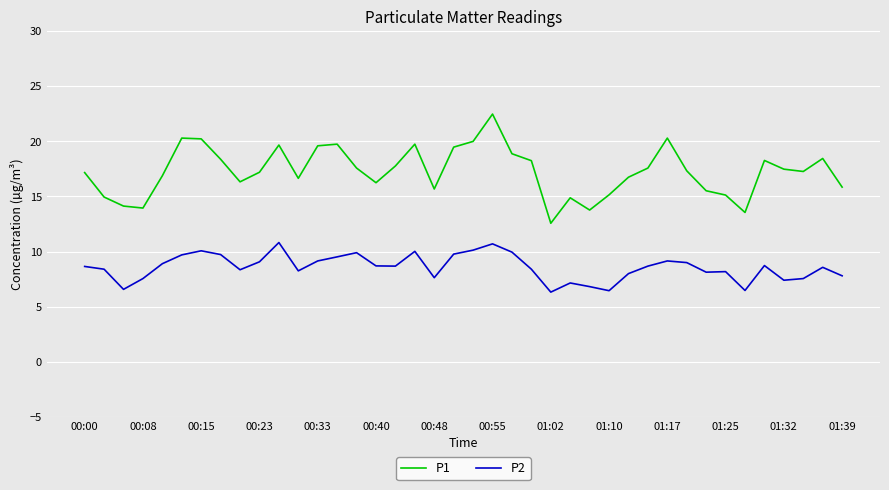

What is the difference between the maximum and minimum values in the P1 series?

9.9